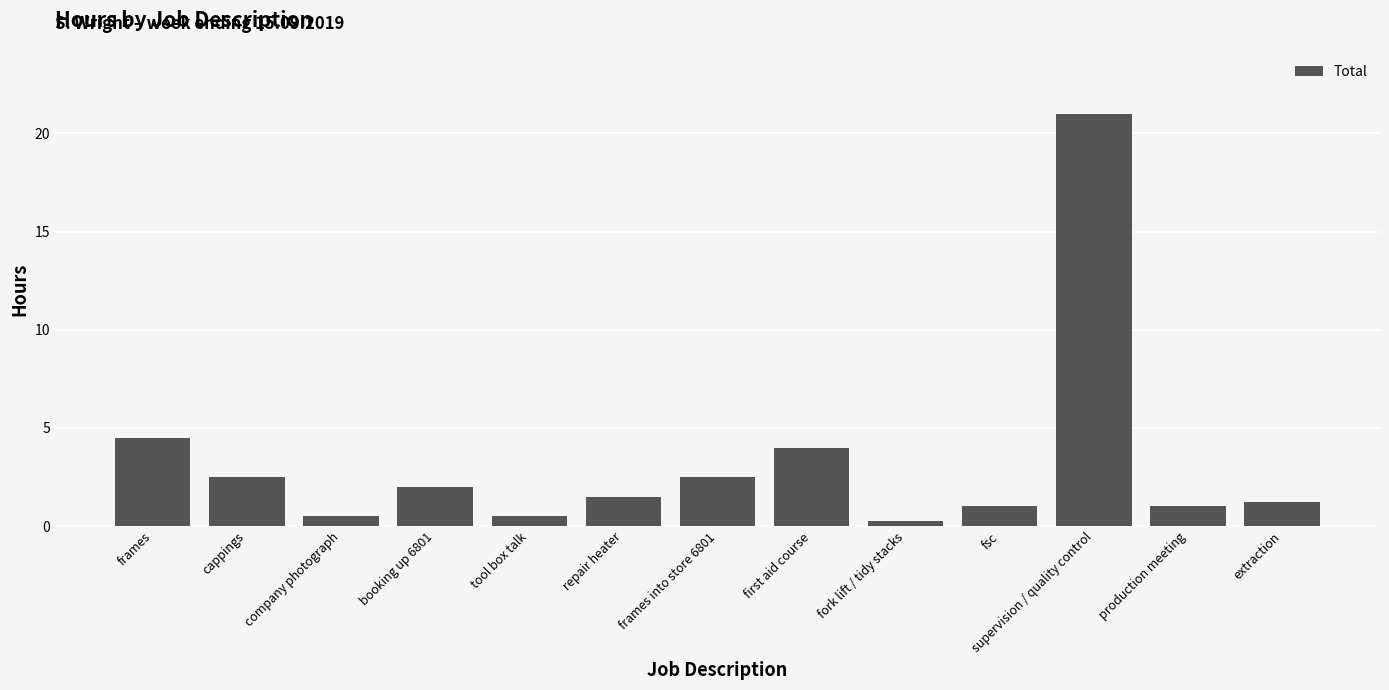

At which label is the value closest to 10?

frames